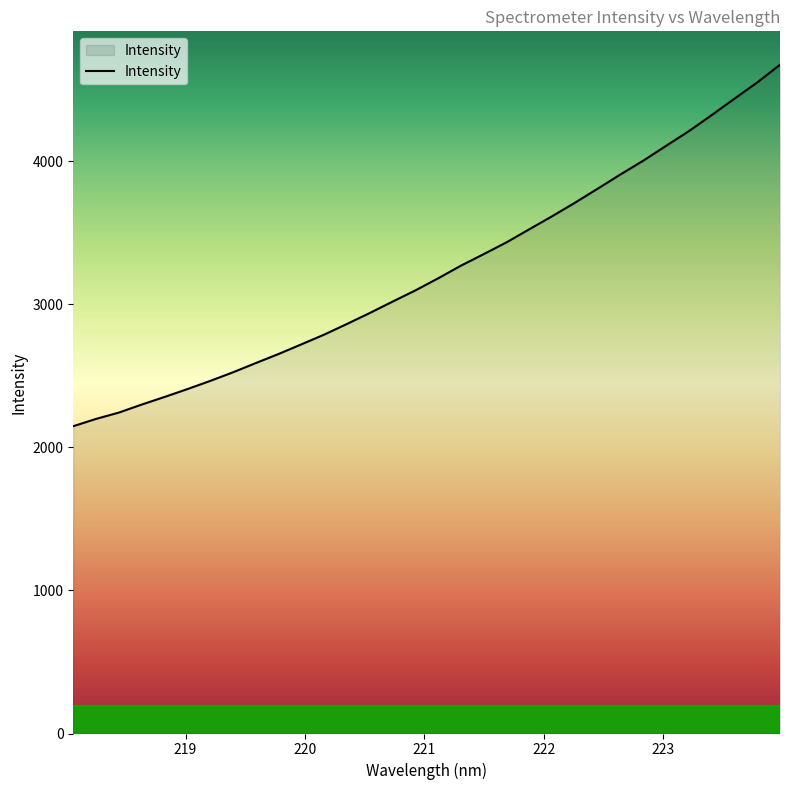

What is the difference between the maximum and minimum values?

2526.6